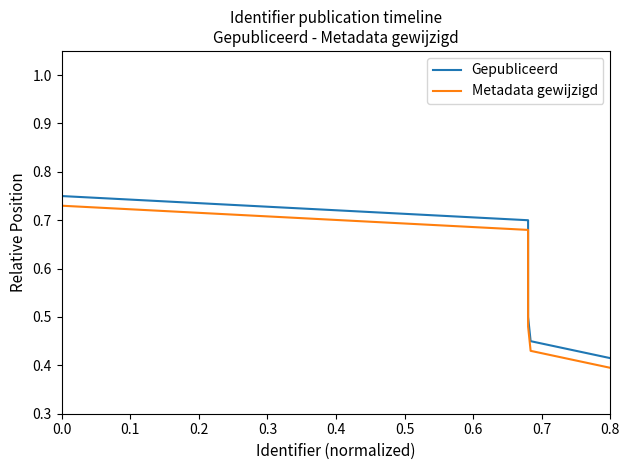

True or false: Metadata gewijzigd and Gepubliceerd intersect in this chart.

False